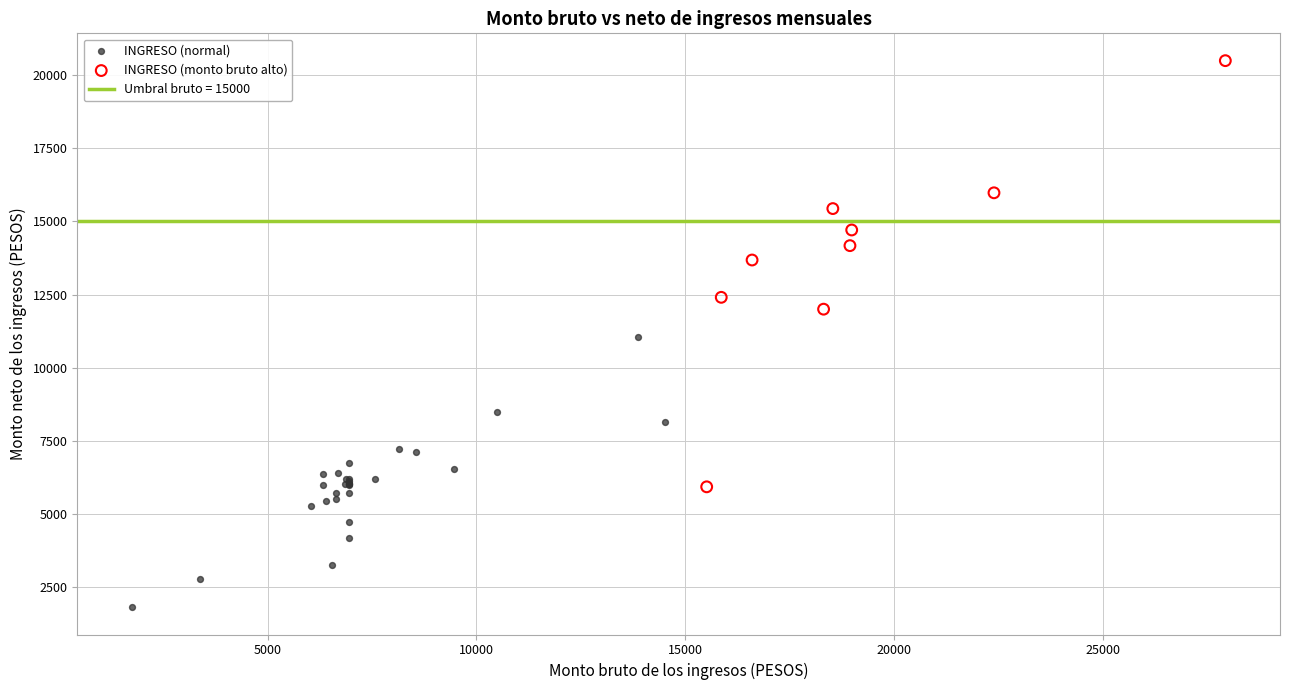

Which series has the widest spread of Y values?

INGRESO (monto bruto alto)